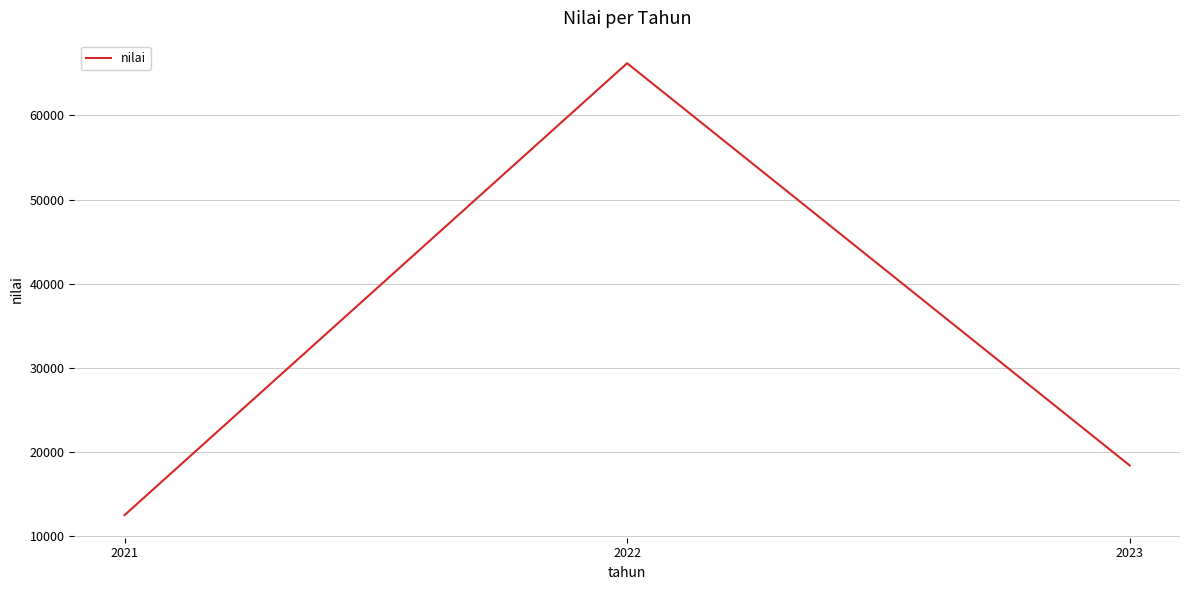

Rank the categories by value from highest to lowest.

2022, 2023, 2021